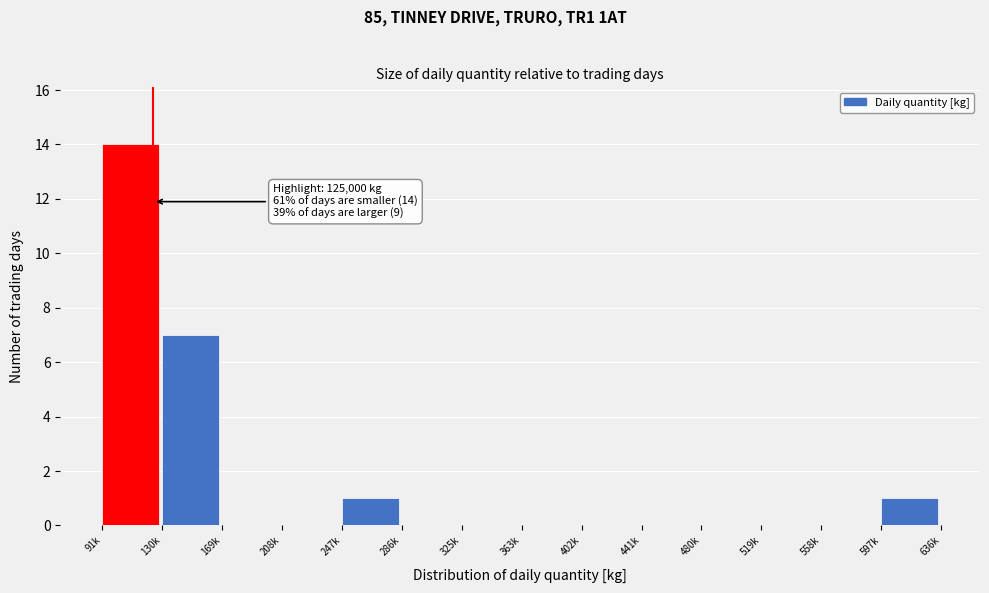

Reading left to right, extract all data points from this chart.

91k=14	130k=7	169k=0	208k=0	247k=1	286k=0	325k=0	363k=0	402k=0	441k=0	480k=0	519k=0	558k=0	597k=1